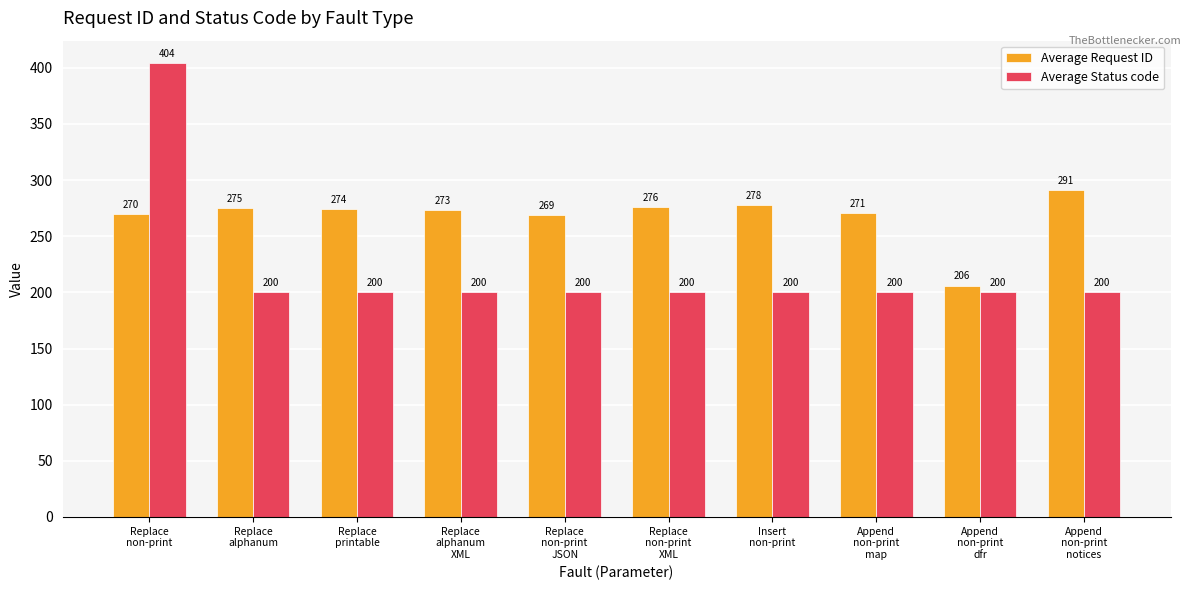

Count the number of categories in the chart.

10